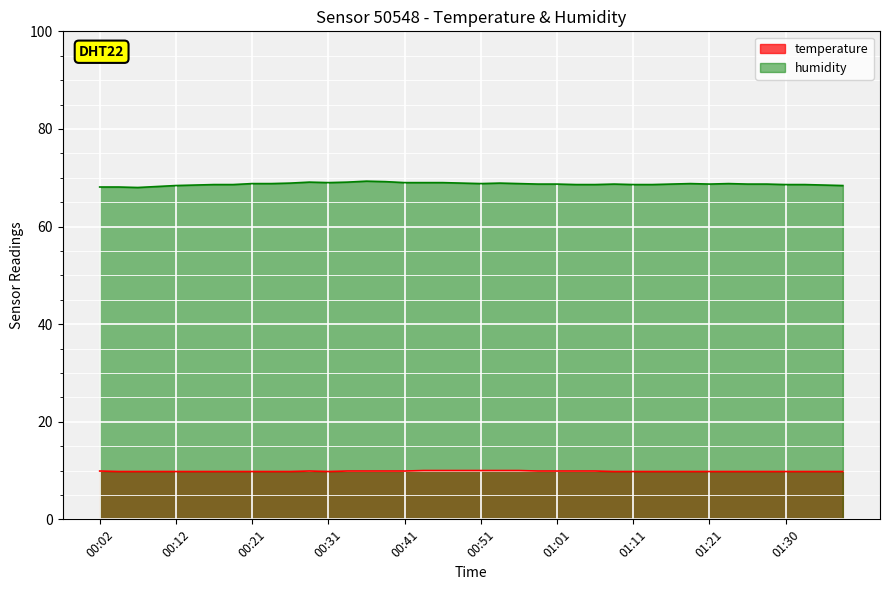

What is the total value across all series at 00:56?

78.8